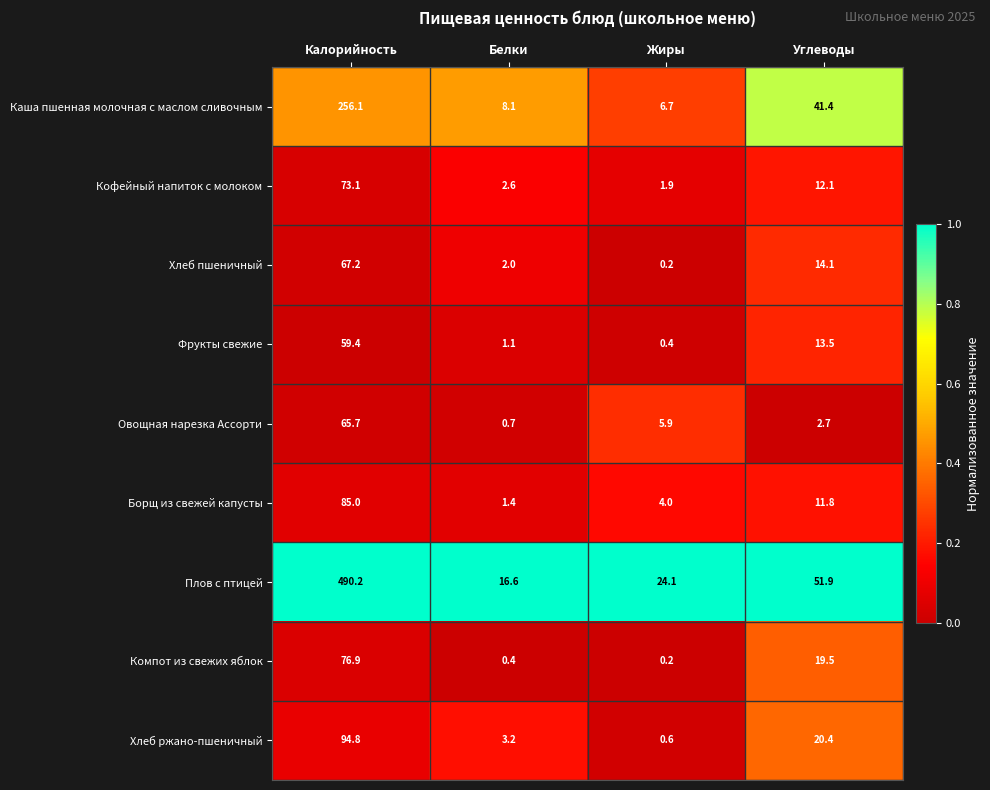

Which series has the largest total across all categories?

Плов с птицей